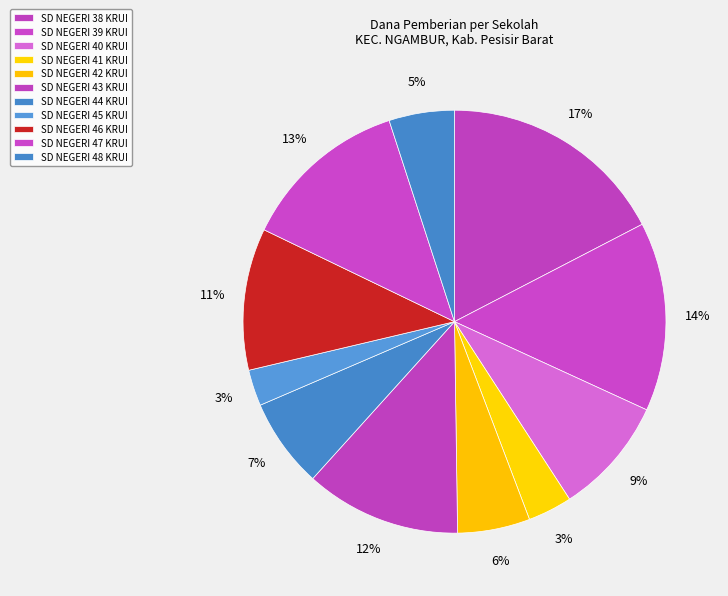

The SD NEGERI 41 KRUI slice represents 16% of the pie. True or false?

False